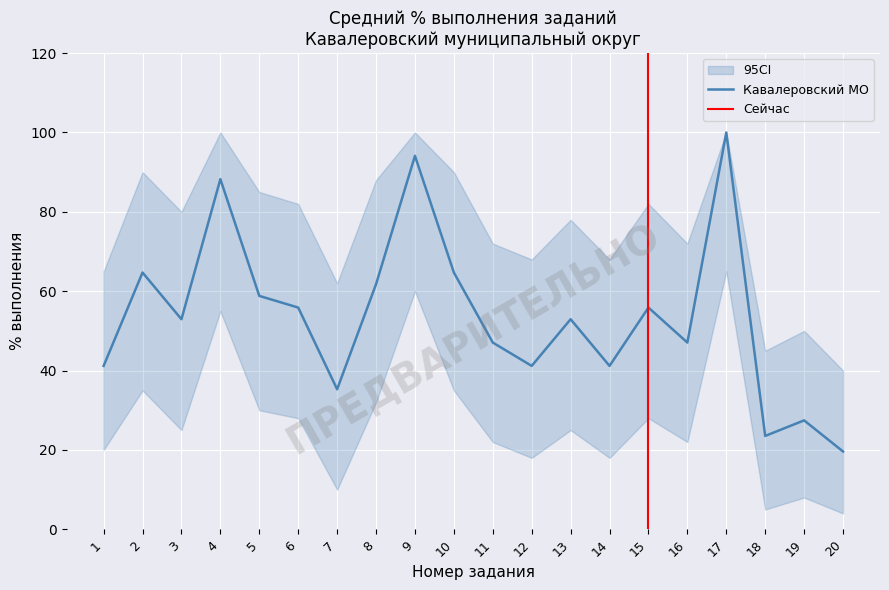

The ci_upper series shows 176.3 at 4. True or false?

False